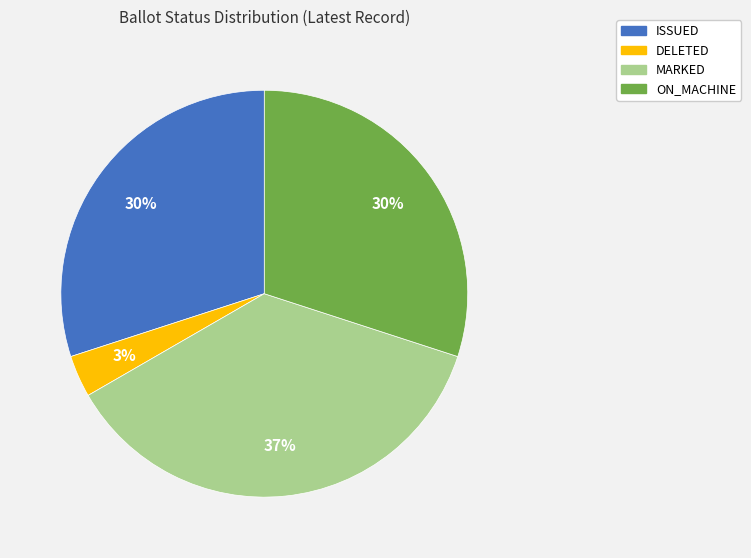

To the nearest percent, what is the average slice percentage?

25%